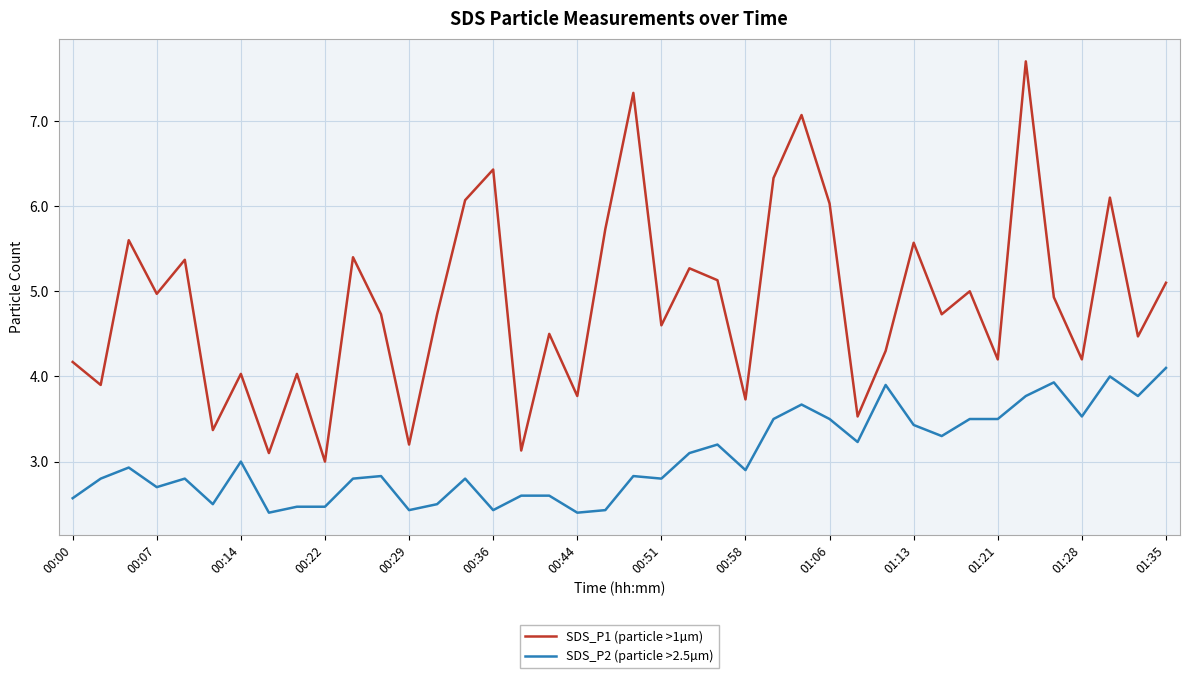

What is the difference between the maximum and minimum values in the SDS_P2 (particle >2.5µm) series?

1.7